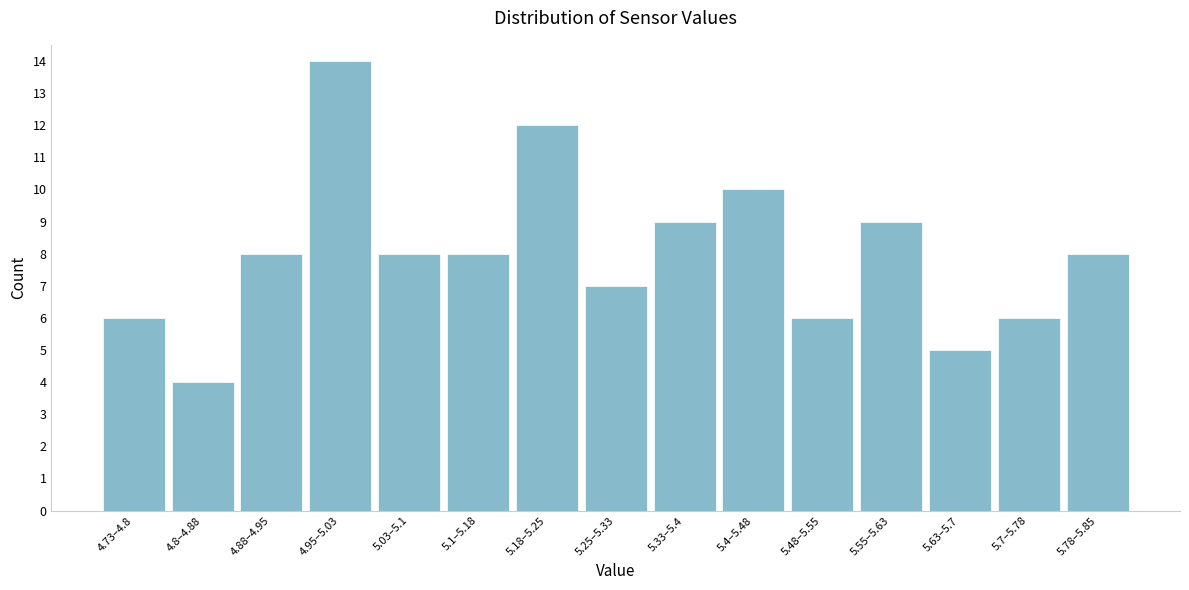

Reading left to right, list all the values displayed in this chart.

6	4	8	14	8	8	12	7	9	10	6	9	5	6	8